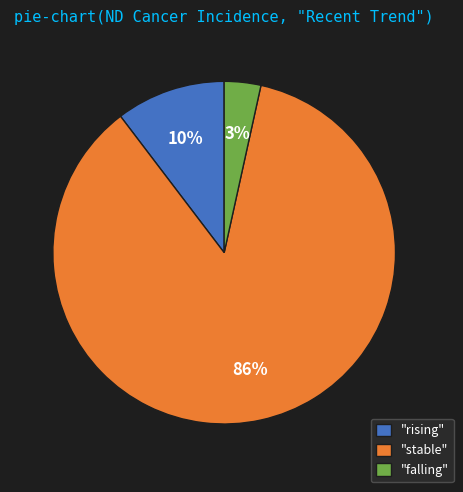

What is the largest slice in the pie chart?

"stable"